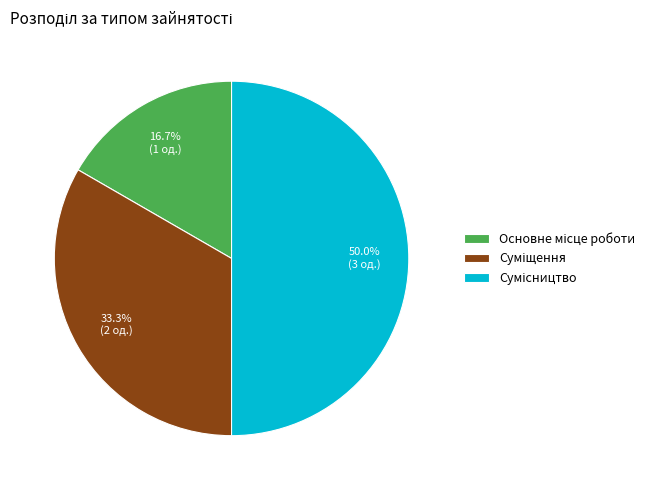

Does Основне місце роботи represent more than half of the total?

No